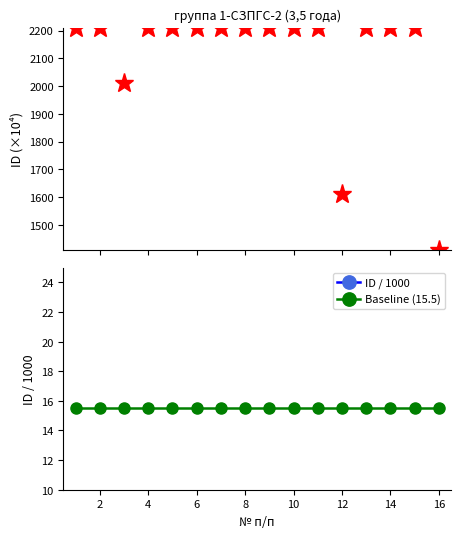

Which has a higher value, 6 or 8?

6